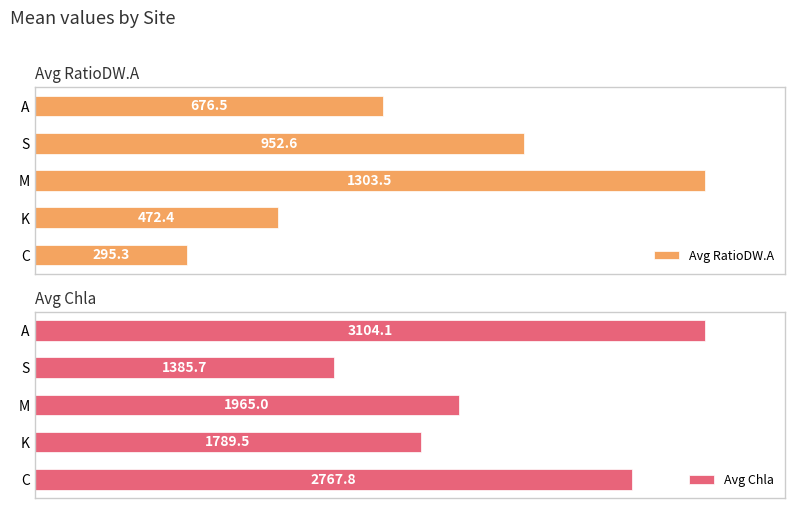

Rank the categories by Avg RatioDW.A value from lowest to highest.

C, K, A, S, M